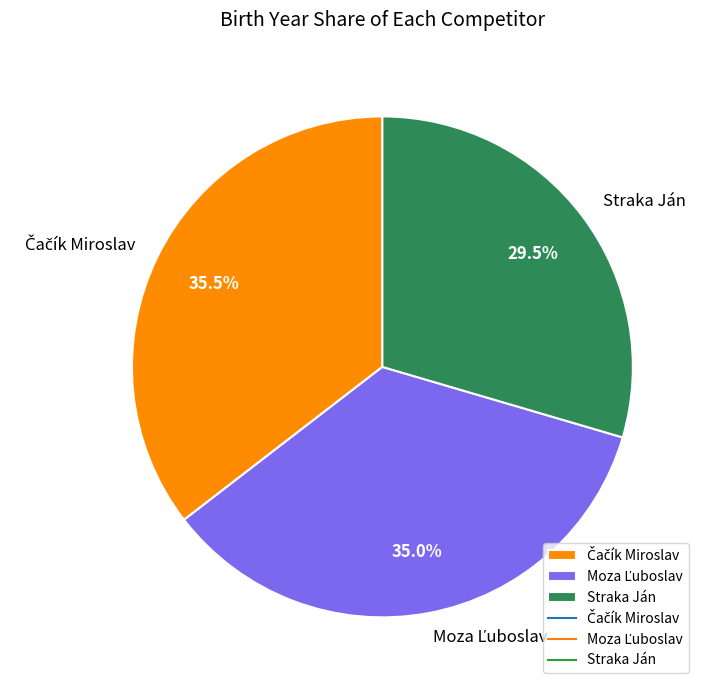

Which slice is the smallest?

Straka Ján